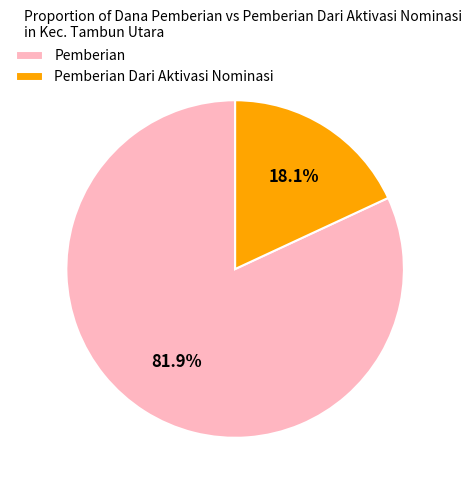

Rank the categories by value from lowest to highest.

Pemberian Dari Aktivasi Nominasi, Pemberian